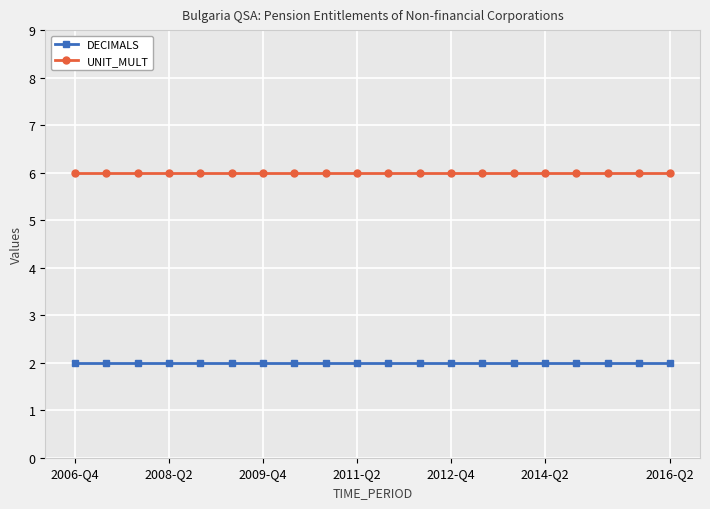

True or false: DECIMALS and UNIT_MULT intersect in this chart.

False